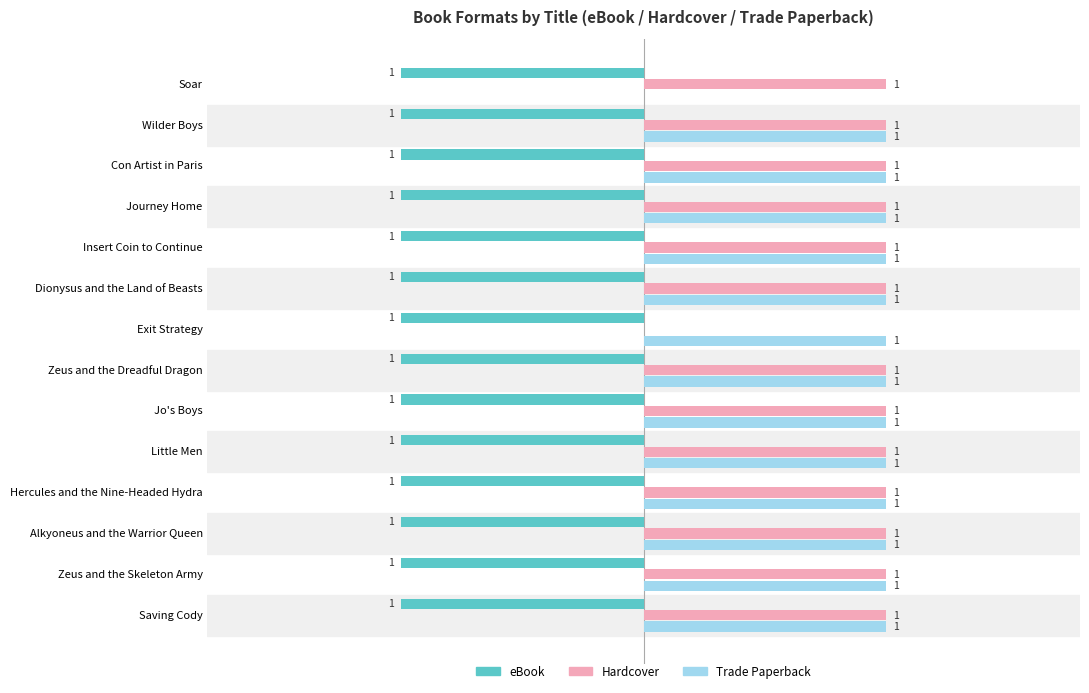

Is the value of Hardcover at Little Men greater than the value of eBook at Journey Home?

Yes